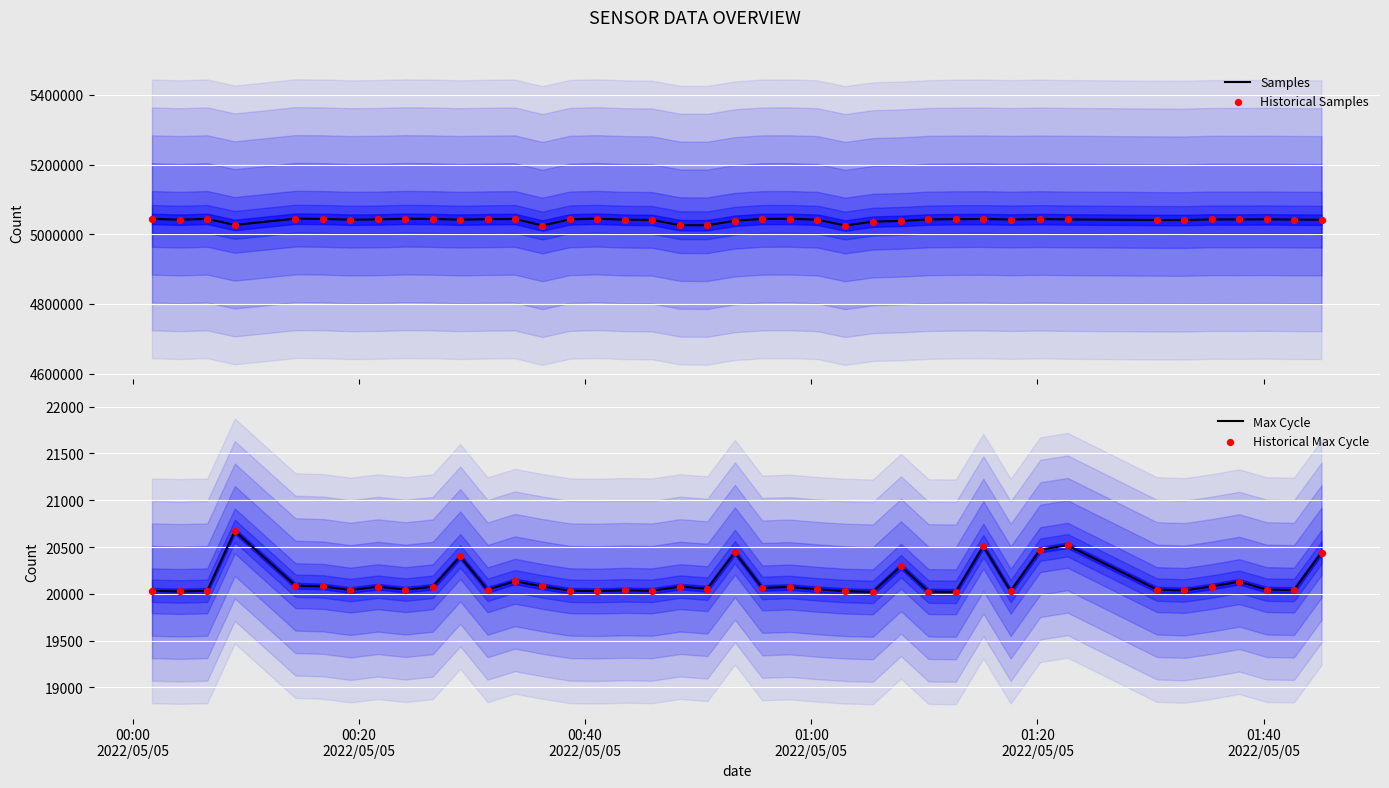

Which series has the largest total across all categories?

Samples